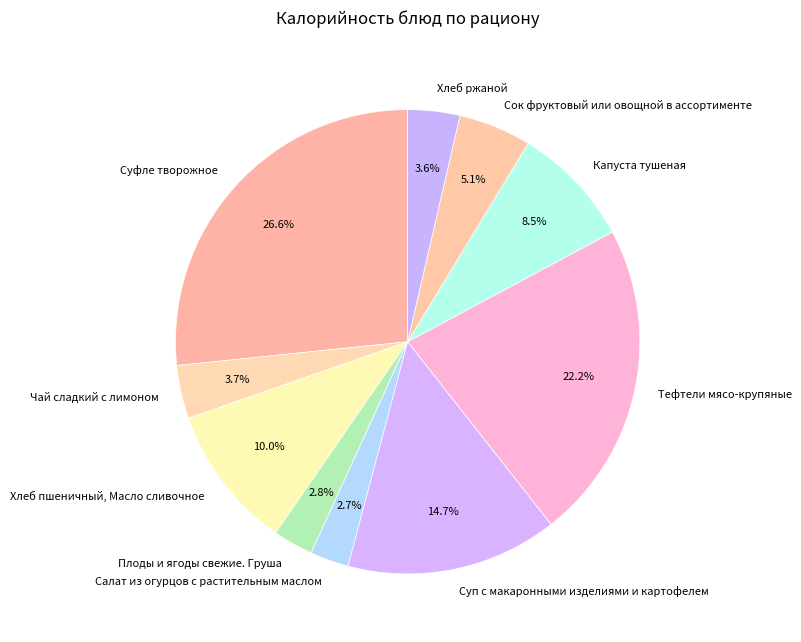

Combined, do Капуста тушеная and Хлеб пшеничный, Масло сливочное account for over 50%?

No